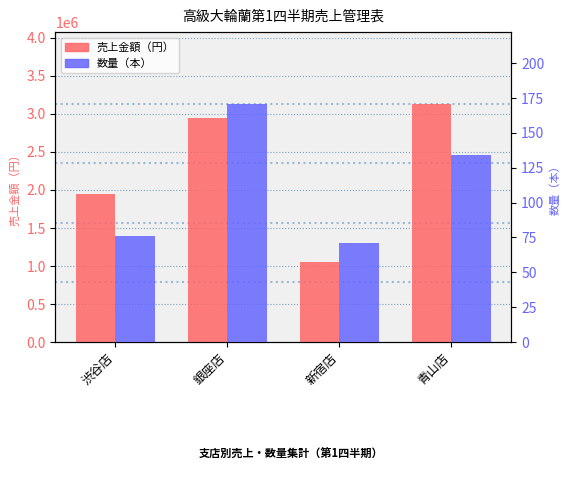

What is the difference between the maximum and second lowest values in the 売上金額（円） series?

1192400